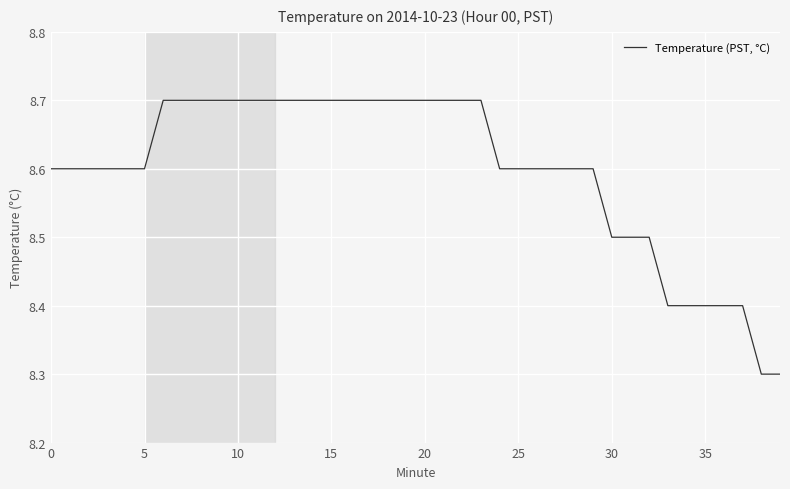

What is the difference between the maximum and minimum values?

0.4